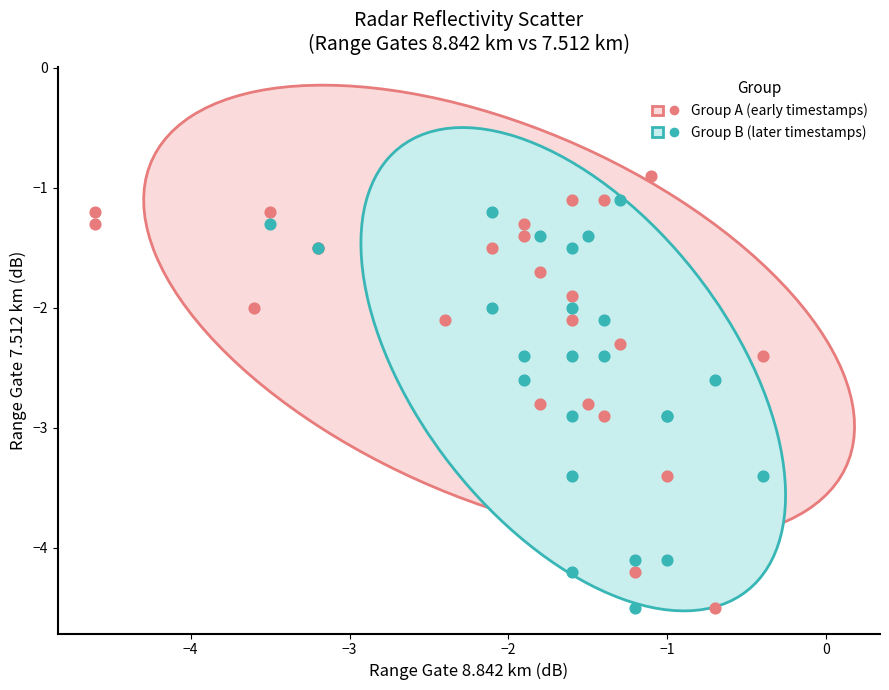

Which series contains the highest Y value?

Group A (early timestamps)